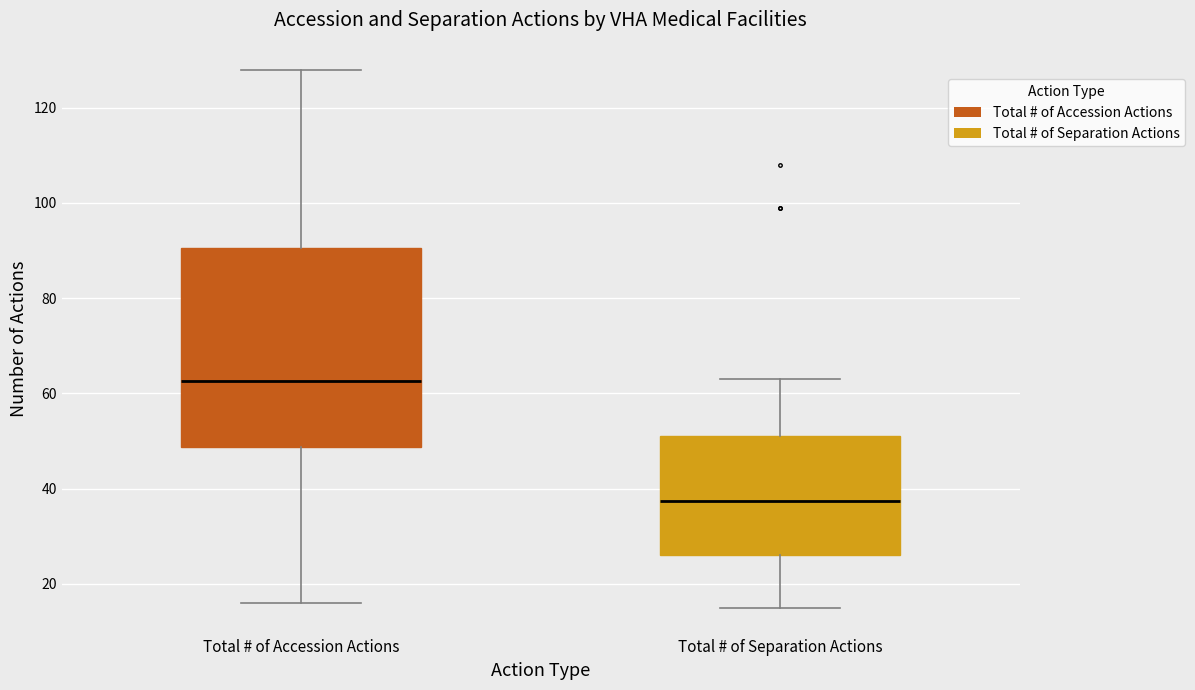

Which box is the tallest, from its lower edge to its upper edge?

Total # of Accession Actions